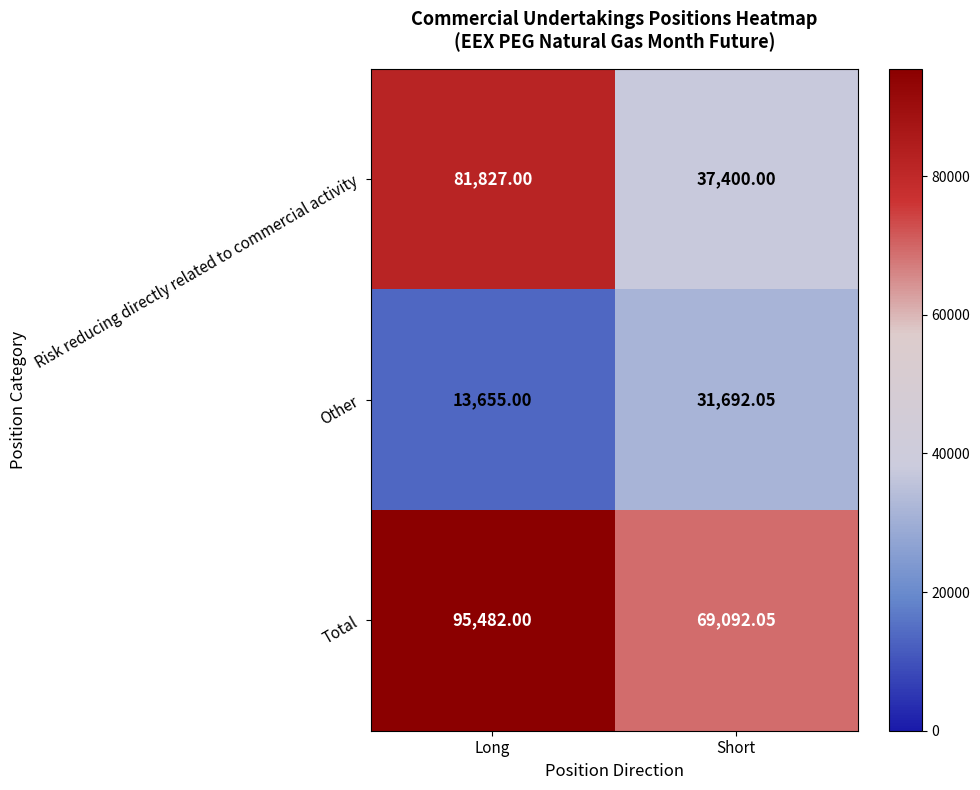

Which label corresponds to the largest value in the chart?

Long